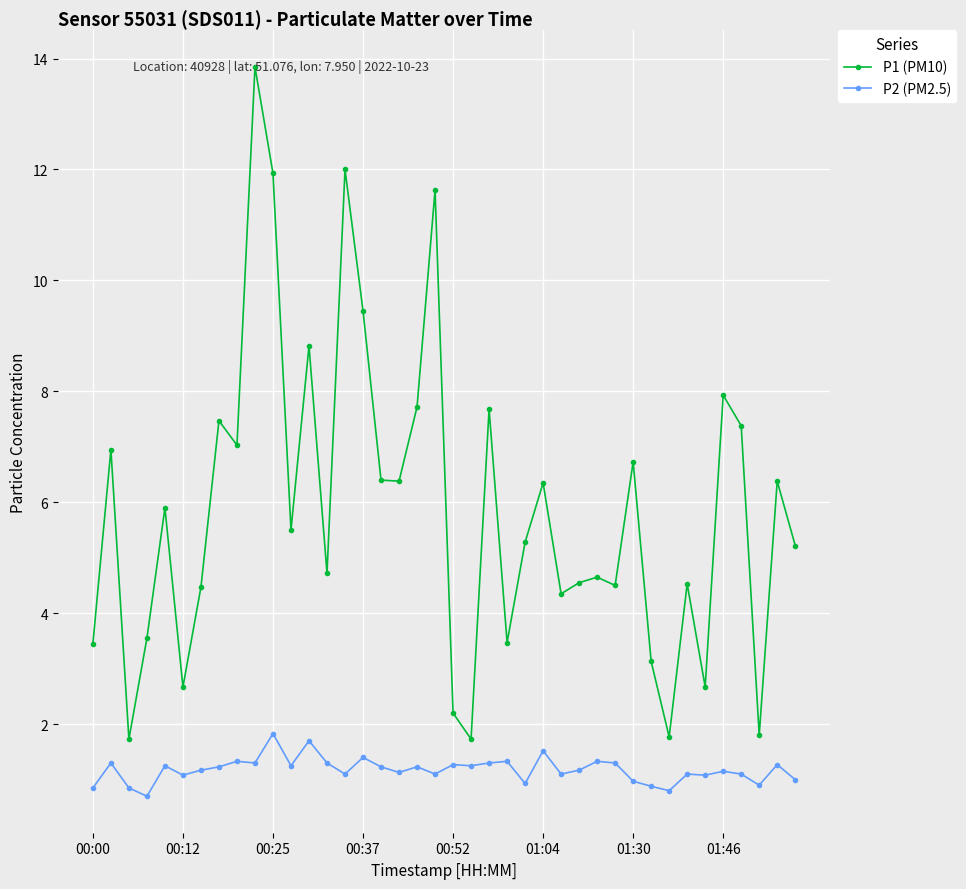

What is the lowest value of the P2 (PM2.5) series?

0.7